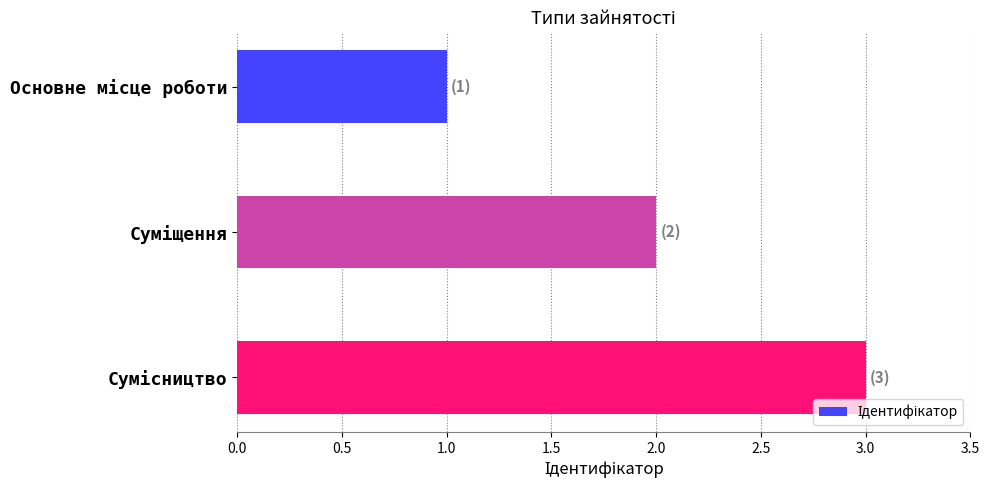

What is the greatest value displayed?

3